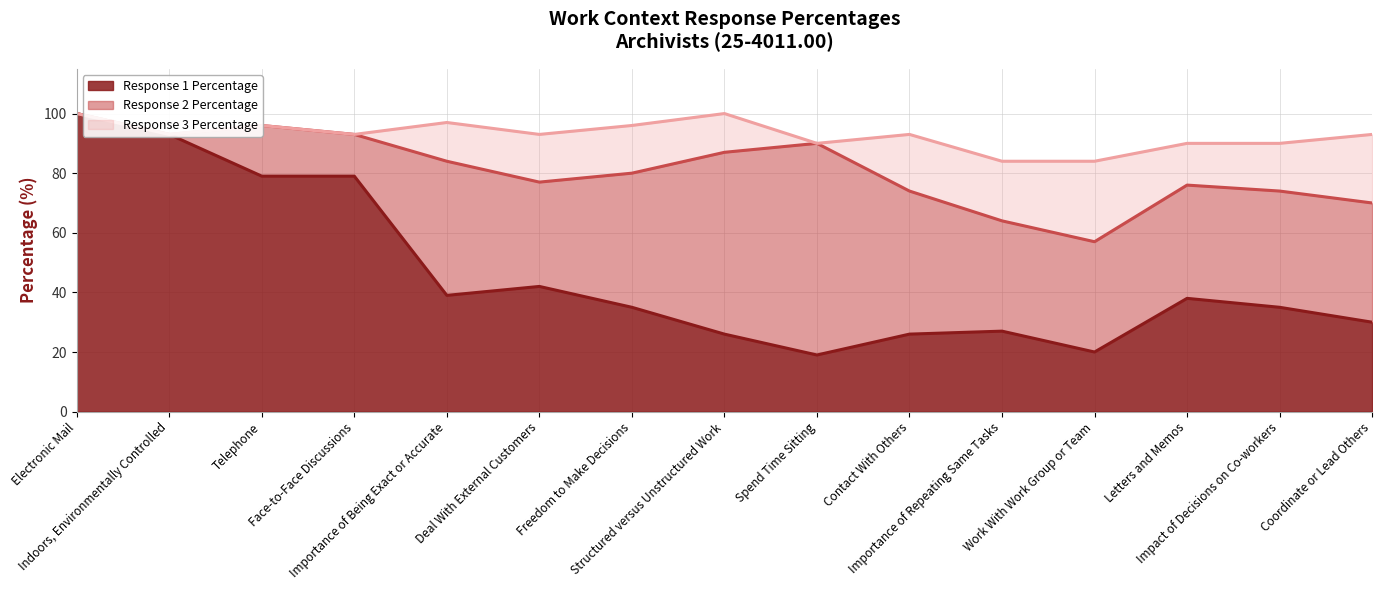

Reading left to right, what are all the values shown in this chart?

Response 1 Percentage: Electronic Mail=100	Indoors, Environmentally Controlled=93	Telephone=79	Face-to-Face Discussions=79	Importance of Being Exact or Accurate=39	Deal With External Customers=42	Freedom to Make Decisions=35	Structured versus Unstructured Work=26	Spend Time Sitting=19	Contact With Others=26	Importance of Repeating Same Tasks=27	Work With Work Group or Team=20	Letters and Memos=38	Impact of Decisions on Co-workers=35	Coordinate or Lead Others=30
Response 2 Percentage: Electronic Mail=0	Indoors, Environmentally Controlled=0	Telephone=17	Face-to-Face Discussions=14	Importance of Being Exact or Accurate=45	Deal With External Customers=35	Freedom to Make Decisions=45	Structured versus Unstructured Work=61	Spend Time Sitting=71	Contact With Others=48	Importance of Repeating Same Tasks=37	Work With Work Group or Team=37	Letters and Memos=38	Impact of Decisions on Co-workers=39	Coordinate or Lead Others=40
Response 3 Percentage: Electronic Mail=0	Indoors, Environmentally Controlled=0	Telephone=0	Face-to-Face Discussions=0	Importance of Being Exact or Accurate=13	Deal With External Customers=16	Freedom to Make Decisions=16	Structured versus Unstructured Work=13	Spend Time Sitting=0	Contact With Others=19	Importance of Repeating Same Tasks=20	Work With Work Group or Team=27	Letters and Memos=14	Impact of Decisions on Co-workers=16	Coordinate or Lead Others=23